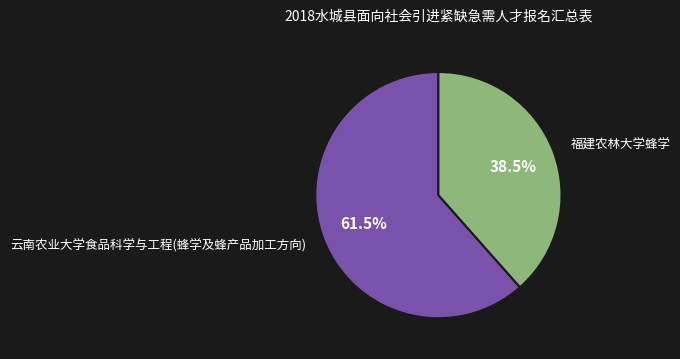

Count the number of slices in the pie.

2